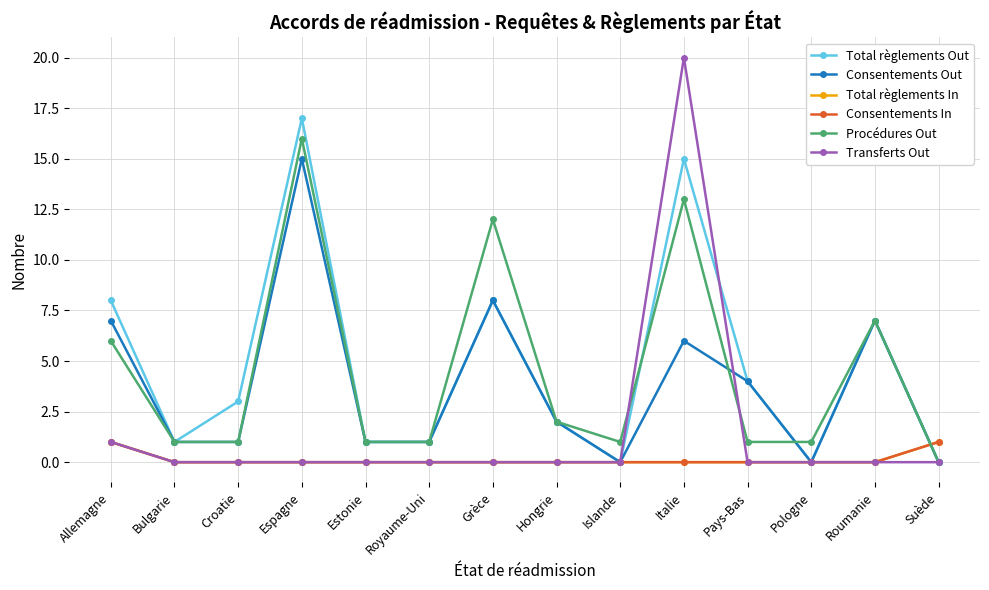

Does the chart have visible grid lines?

Yes